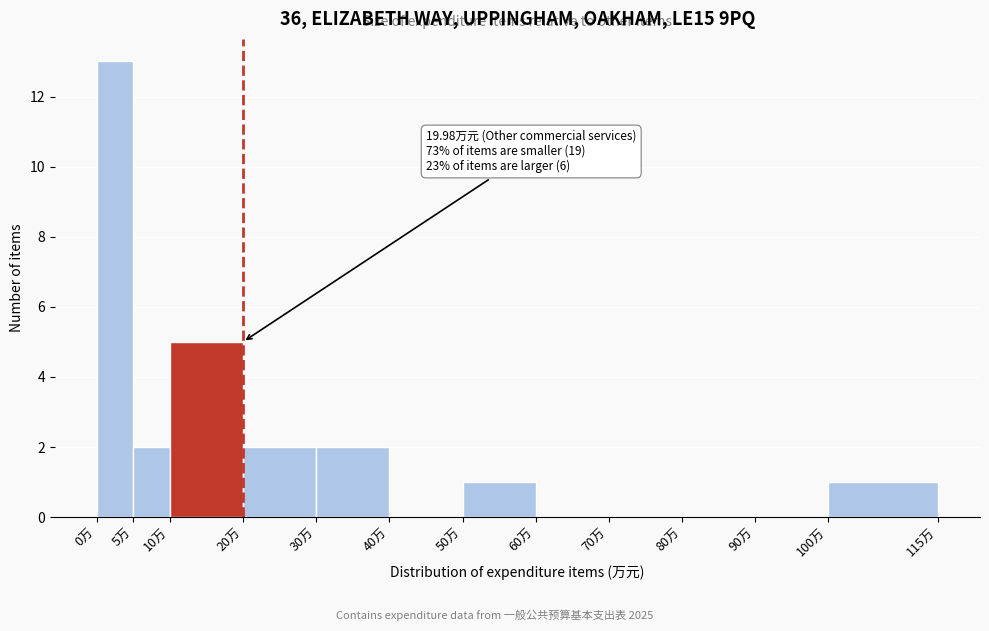

Over which range of the x-axis is the bar tallest?

0 to 5